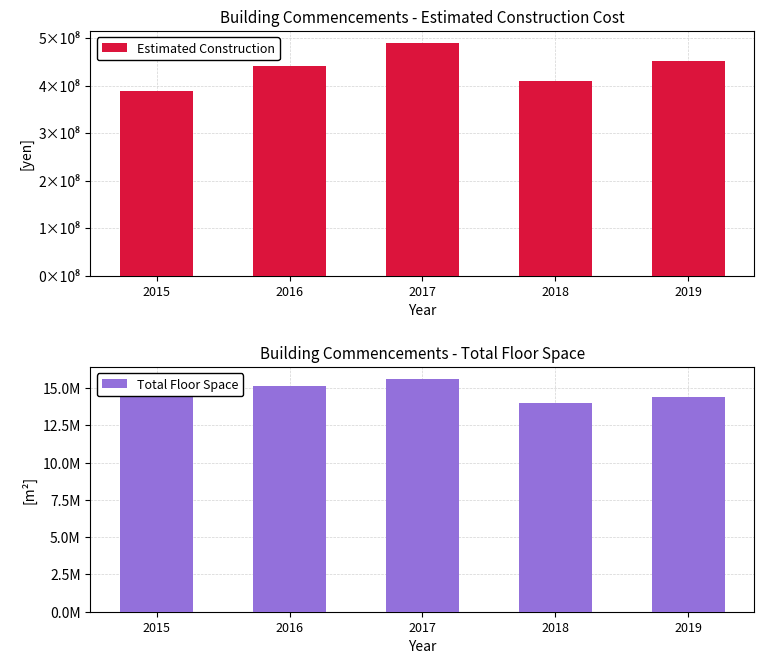

At how many categories does at least one series exceed 261809213?

5